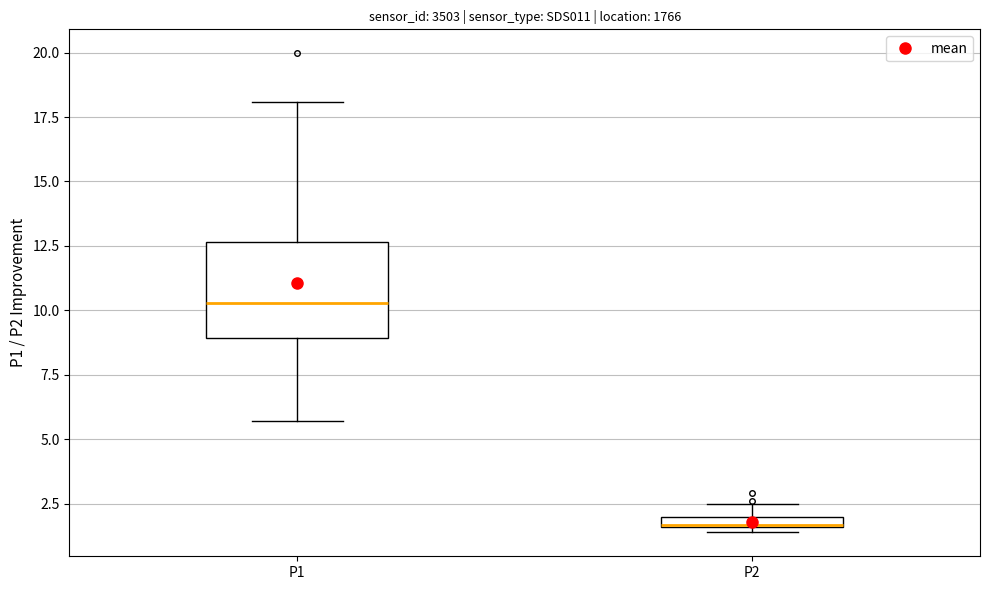

Where is the upper edge of the box for P2 on the y-axis? The values are not printed on the chart, so give them approximately, as read against the axis.

2.0